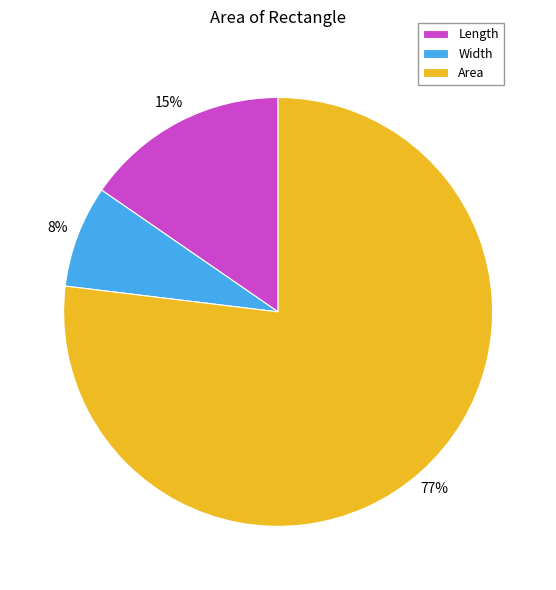

Combined, do Area and Length account for over 50%?

Yes